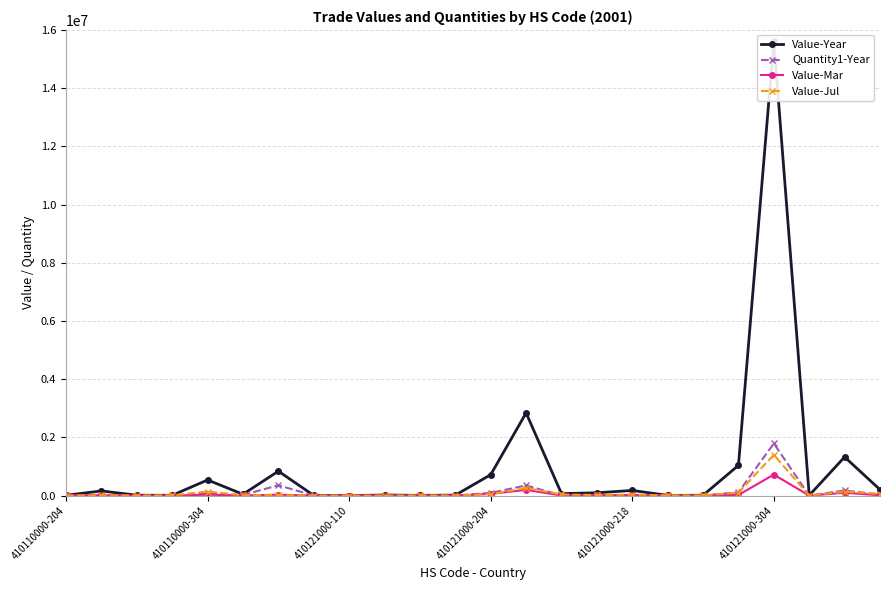

What is the average value of the Value-Year series?

990668